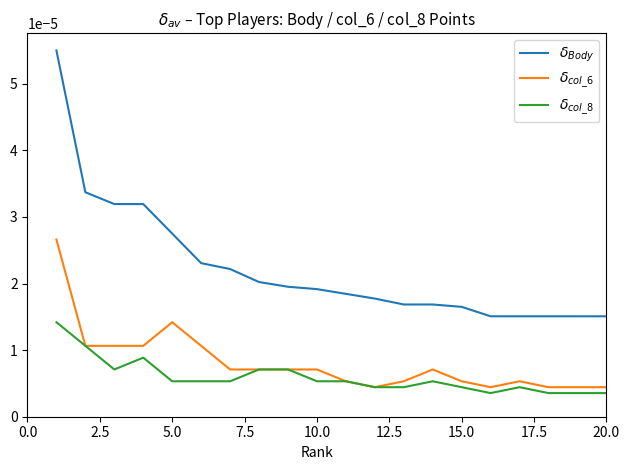

Does the chart display data point markers on the line(s)?

No